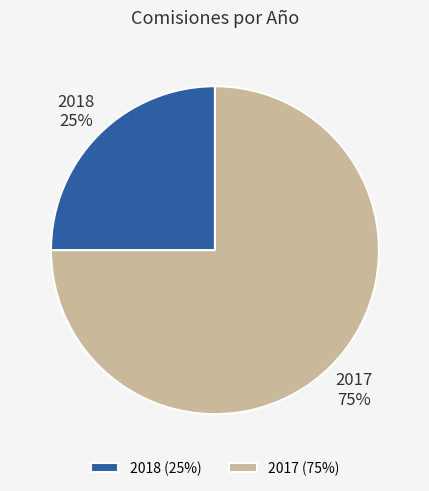

How many segments does this pie chart have?

2